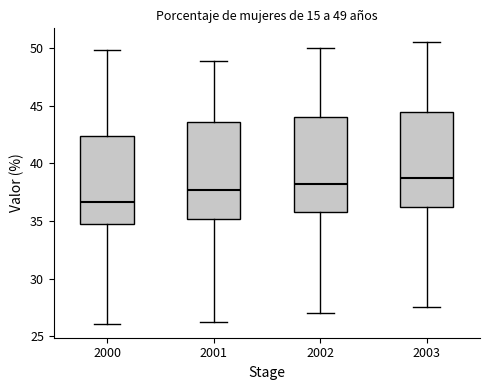

Which box's median line is the highest?

2003